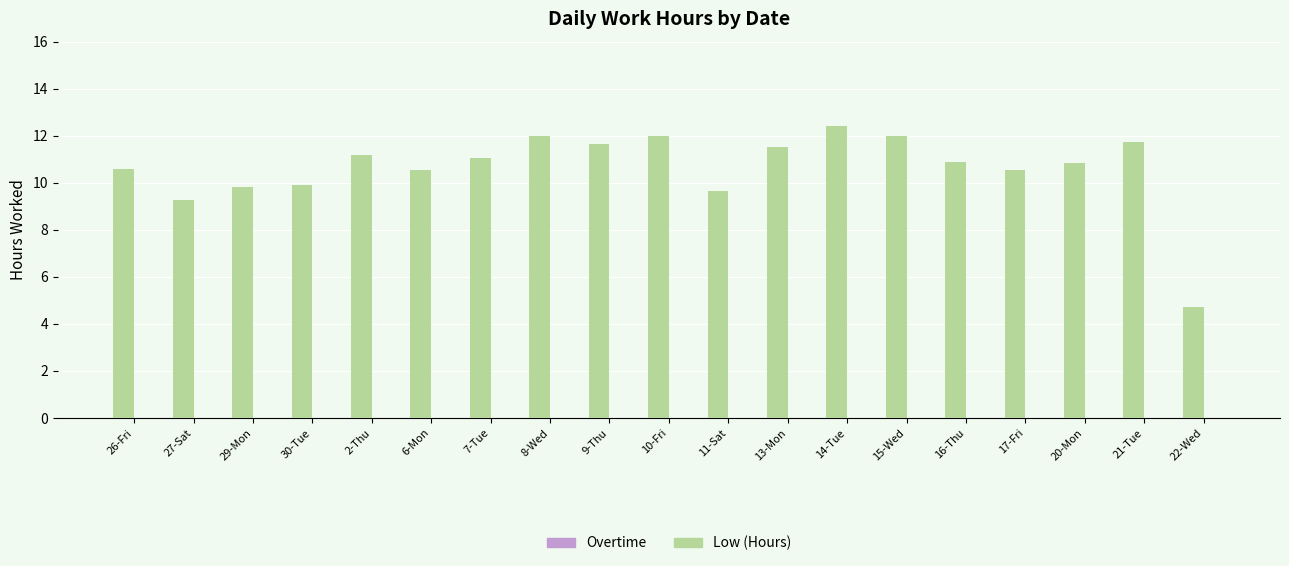

Which category has the highest value across all series?

14-Tue